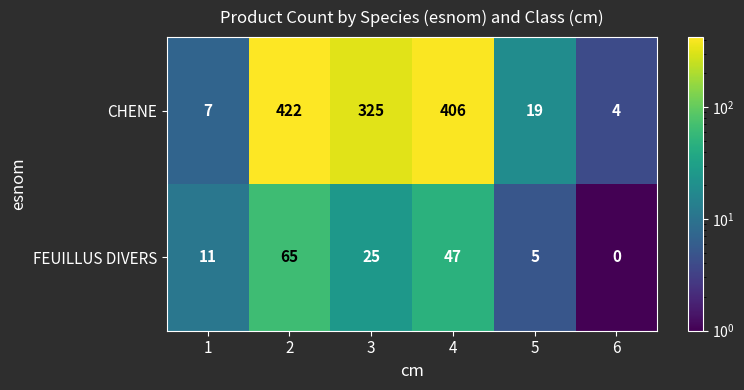

Reading right to left, extract all data points from this chart.

CHENE: 6=4	5=19	4=406	3=325	2=422	1=7
FEUILLUS DIVERS: 6=0	5=5	4=47	3=25	2=65	1=11